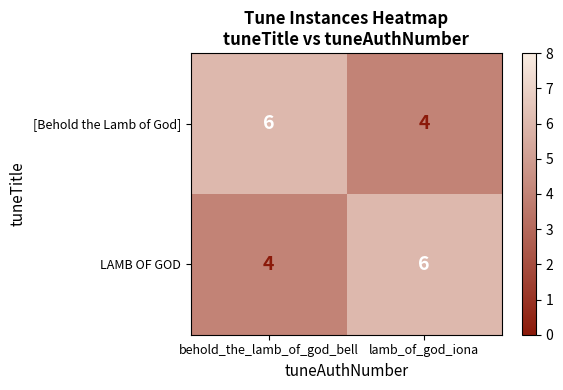

What is the sum of all [Behold the Lamb of God] values?

10